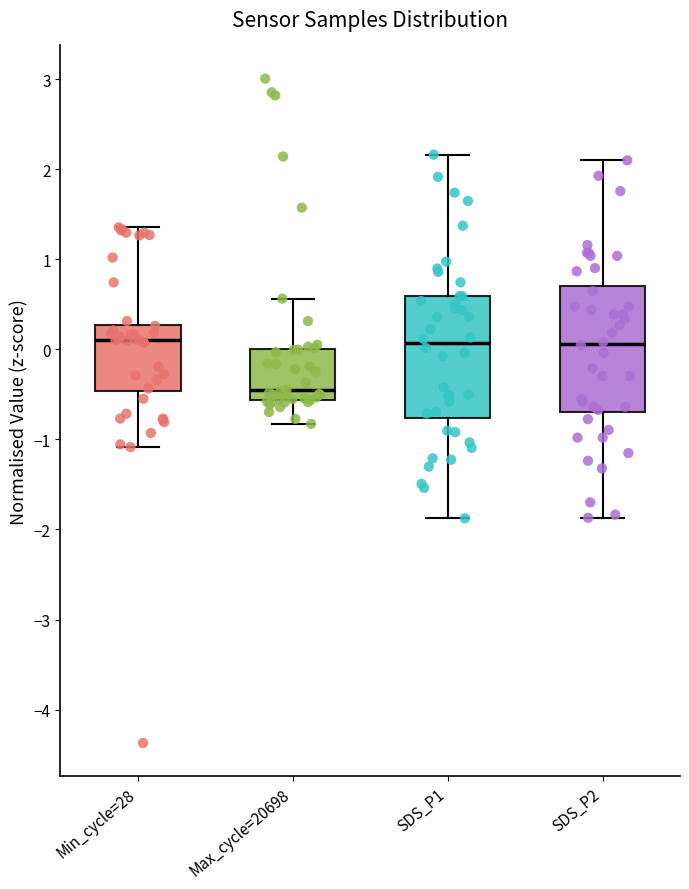

Reading left to right, read every box against the y-axis: the position of its median line, the range the box covers, and the ends of its whiskers. The values are not printed on the chart, so give them approximately, as read against the axis.

Min_cycle=28: median 0.1, box -0.5 to 0.3, whiskers -1.1 to 1.4
Max_cycle=20698: median -0.5, box -0.6 to 0.0, whiskers -0.8 to 0.6
SDS_P1: median 0.1, box -0.8 to 0.6, whiskers -1.9 to 2.2
SDS_P2: median 0.1, box -0.7 to 0.7, whiskers -1.9 to 2.1